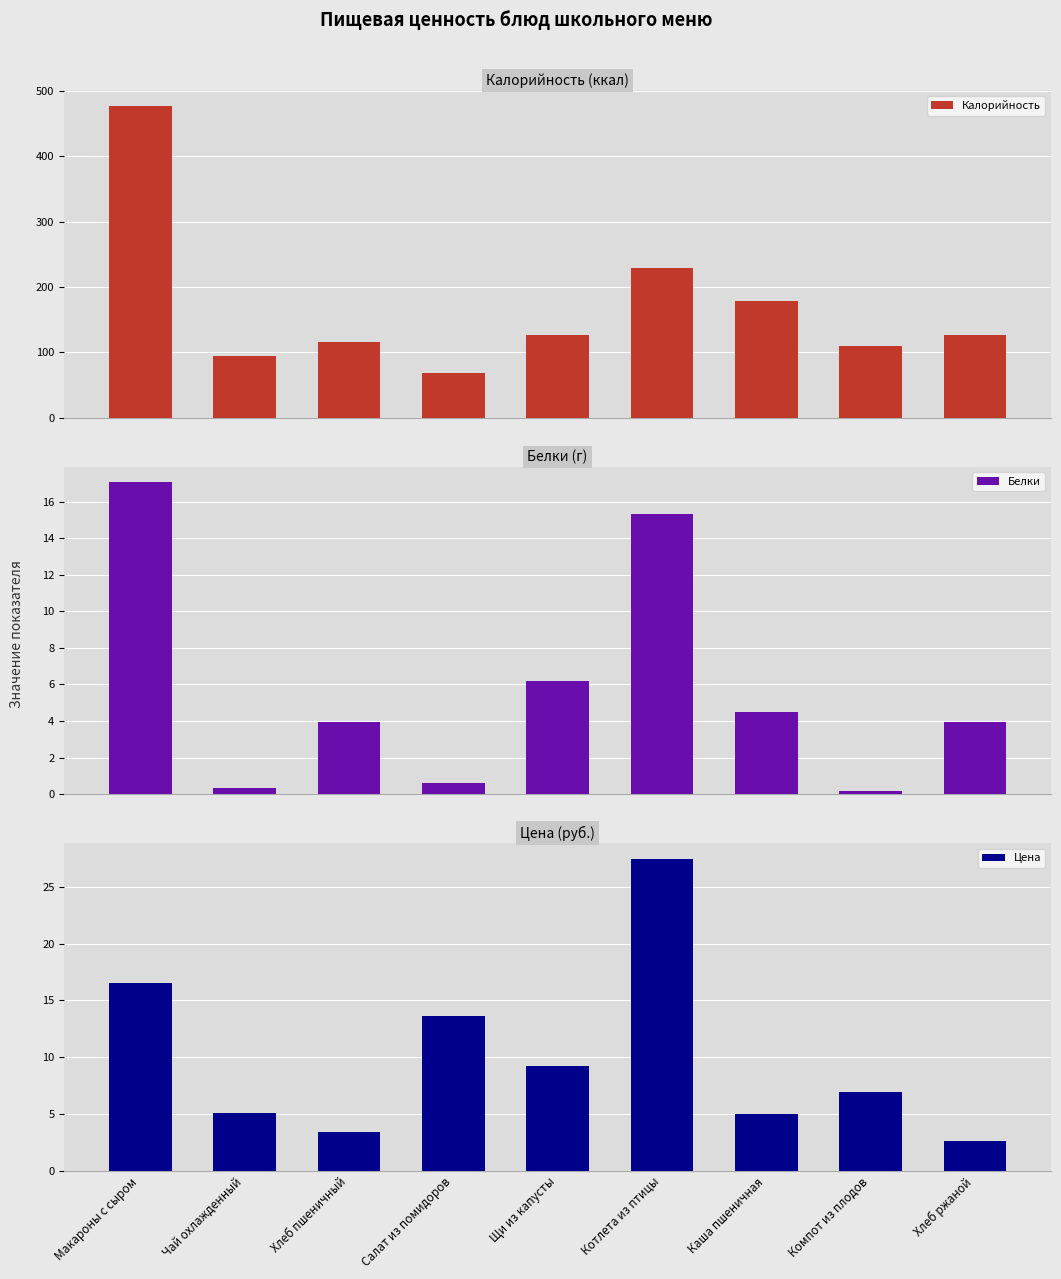

What are all the series names shown in the legend?

Калорийность, Белки, Цена